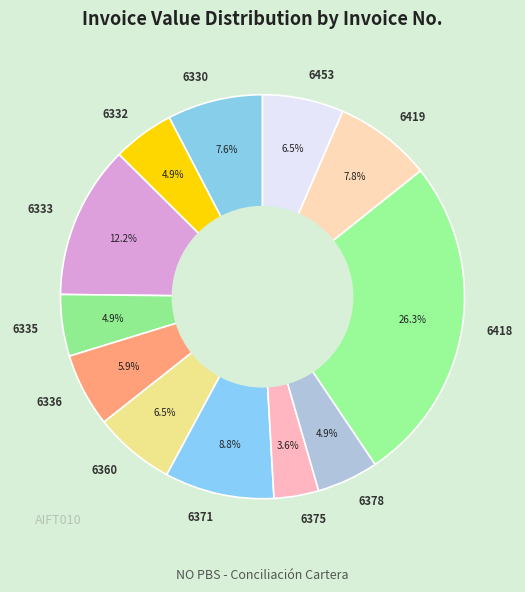

Count the number of slices in the pie.

12